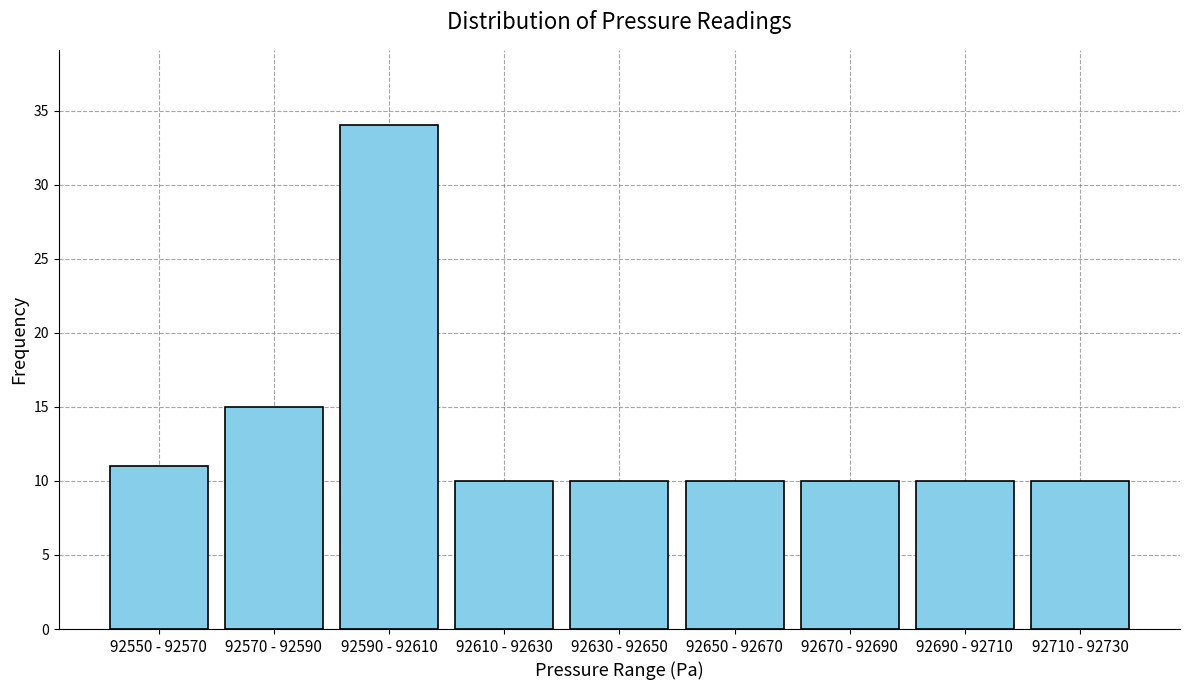

Reading left to right, what are all the values shown in this chart?

11	15	34	10	10	10	10	10	10